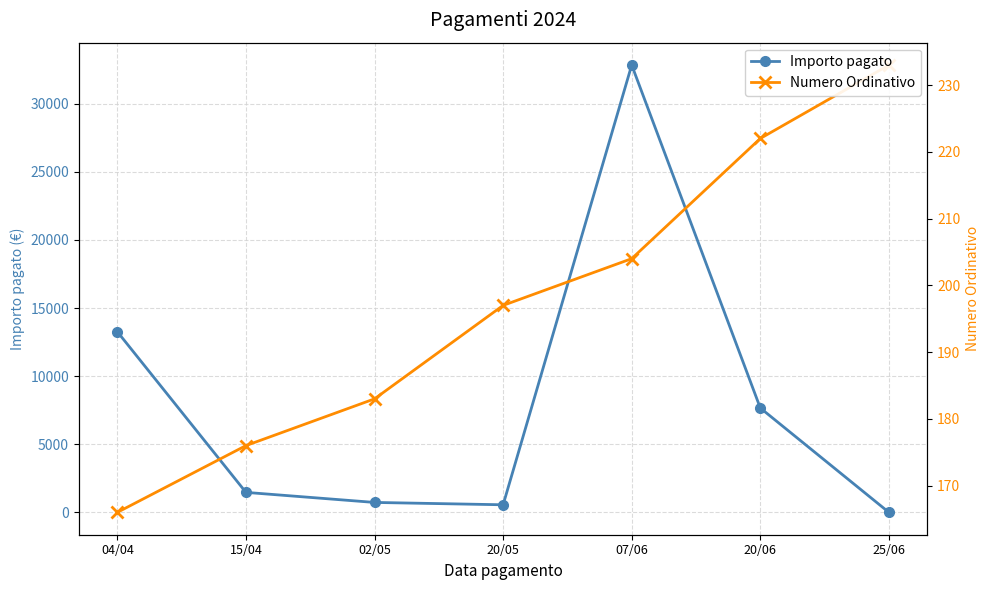

Rank the series at 25/06 from highest to lowest value.

Numero Ordinativo, Importo pagato